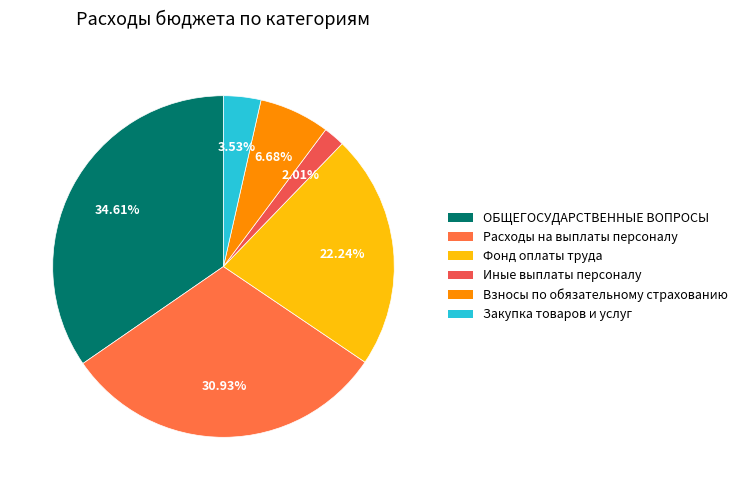

How many slices are in this pie chart?

6